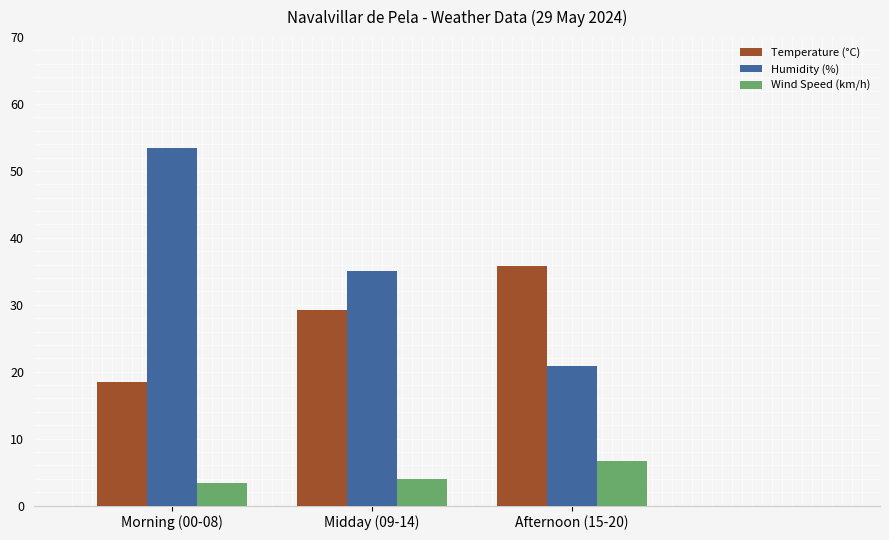

The value of Humidity (%) at Morning (00-08) is 33.3. True or false?

False